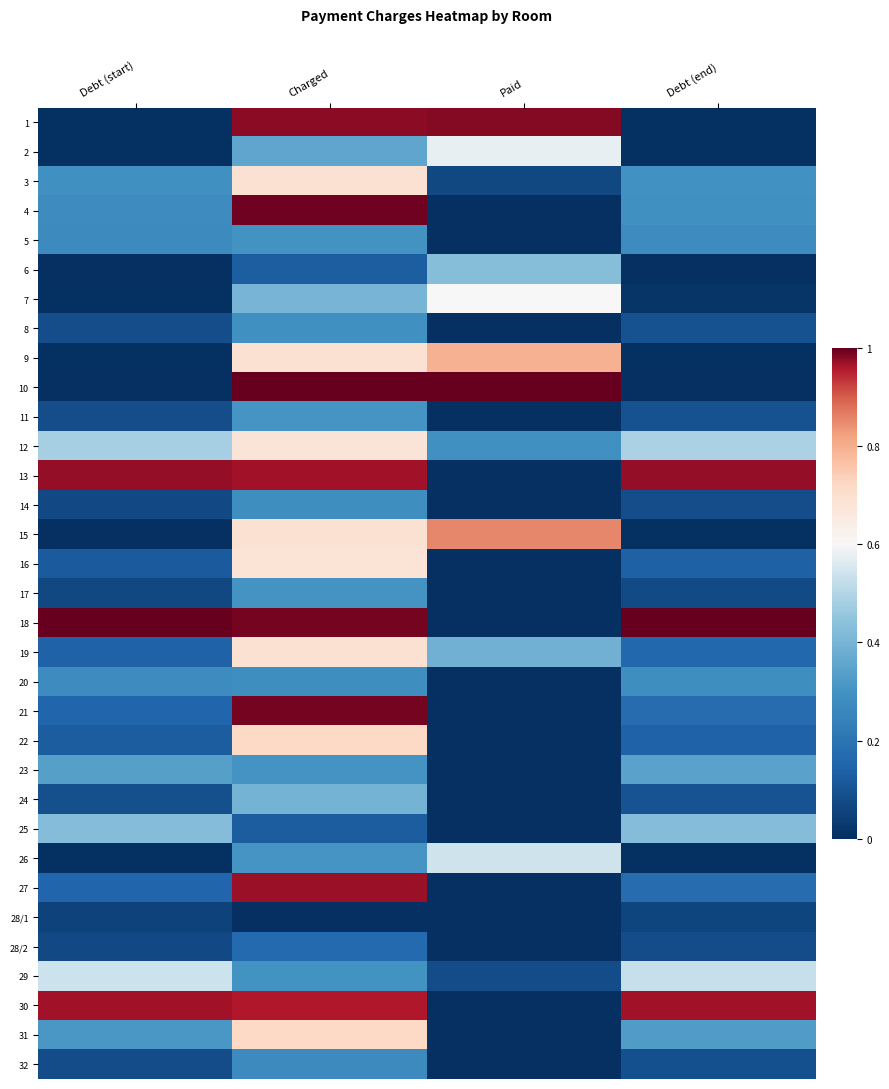

Reading left to right, list all the values displayed in this chart.

1: Debt (start)=0.0	Charged=1.0	Paid=1.0	Debt (end)=0.0
2: Debt (start)=0.0	Charged=0.4	Paid=0.6	Debt (end)=0.0
3: Debt (start)=0.3	Charged=0.7	Paid=0.1	Debt (end)=0.3
4: Debt (start)=0.3	Charged=1.0	Paid=0.0	Debt (end)=0.3
5: Debt (start)=0.3	Charged=0.3	Paid=0.0	Debt (end)=0.3
6: Debt (start)=0.0	Charged=0.1	Paid=0.4	Debt (end)=0.0
7: Debt (start)=0.0	Charged=0.4	Paid=0.6	Debt (end)=0.0
8: Debt (start)=0.1	Charged=0.3	Paid=0.0	Debt (end)=0.1
9: Debt (start)=0.0	Charged=0.7	Paid=0.8	Debt (end)=0.0
10: Debt (start)=0.0	Charged=1.0	Paid=1.0	Debt (end)=0.0
11: Debt (start)=0.1	Charged=0.3	Paid=0.0	Debt (end)=0.1
12: Debt (start)=0.5	Charged=0.7	Paid=0.3	Debt (end)=0.5
13: Debt (start)=1.0	Charged=1.0	Paid=0.0	Debt (end)=1.0
14: Debt (start)=0.1	Charged=0.3	Paid=0.0	Debt (end)=0.1
15: Debt (start)=0.0	Charged=0.7	Paid=0.9	Debt (end)=0.0
16: Debt (start)=0.1	Charged=0.7	Paid=0.0	Debt (end)=0.1
17: Debt (start)=0.1	Charged=0.3	Paid=0.0	Debt (end)=0.1
18: Debt (start)=1.0	Charged=1.0	Paid=0.0	Debt (end)=1.0
19: Debt (start)=0.1	Charged=0.7	Paid=0.4	Debt (end)=0.2
20: Debt (start)=0.3	Charged=0.3	Paid=0.0	Debt (end)=0.3
21: Debt (start)=0.2	Charged=1.0	Paid=0.0	Debt (end)=0.2
22: Debt (start)=0.1	Charged=0.7	Paid=0.0	Debt (end)=0.1
23: Debt (start)=0.3	Charged=0.3	Paid=0.0	Debt (end)=0.3
24: Debt (start)=0.1	Charged=0.4	Paid=0.0	Debt (end)=0.1
25: Debt (start)=0.4	Charged=0.1	Paid=0.0	Debt (end)=0.4
26: Debt (start)=0.0	Charged=0.3	Paid=0.5	Debt (end)=0.0
27: Debt (start)=0.2	Charged=1.0	Paid=0.0	Debt (end)=0.2
28/1: Debt (start)=0.1	Charged=0.0	Paid=0.0	Debt (end)=0.1
28/2: Debt (start)=0.1	Charged=0.2	Paid=0.0	Debt (end)=0.1
29: Debt (start)=0.5	Charged=0.3	Paid=0.1	Debt (end)=0.5
30: Debt (start)=1.0	Charged=1.0	Paid=0.0	Debt (end)=1.0
31: Debt (start)=0.3	Charged=0.7	Paid=0.0	Debt (end)=0.3
32: Debt (start)=0.1	Charged=0.3	Paid=0.0	Debt (end)=0.1